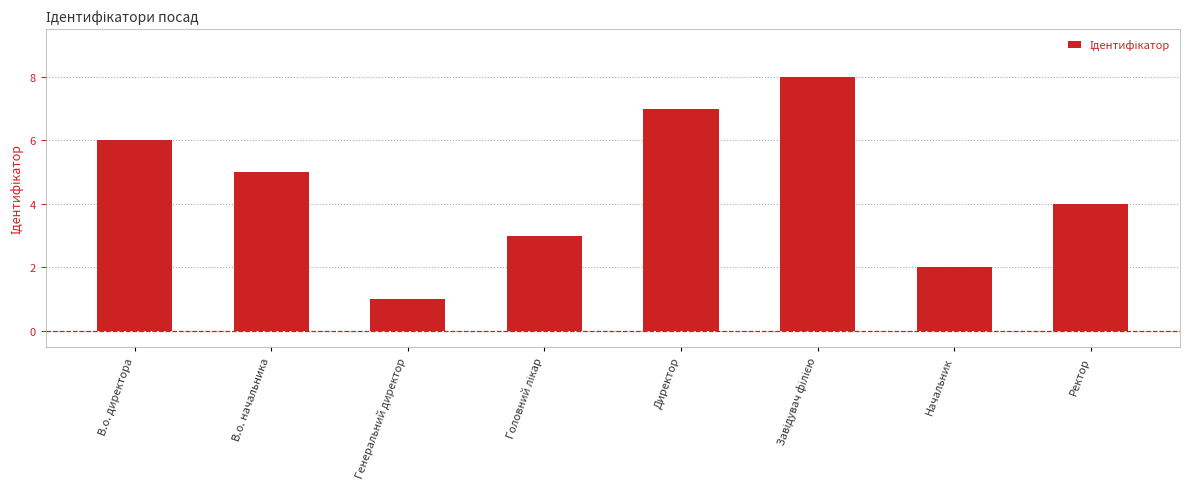

What is the difference between the second highest and minimum values?

6